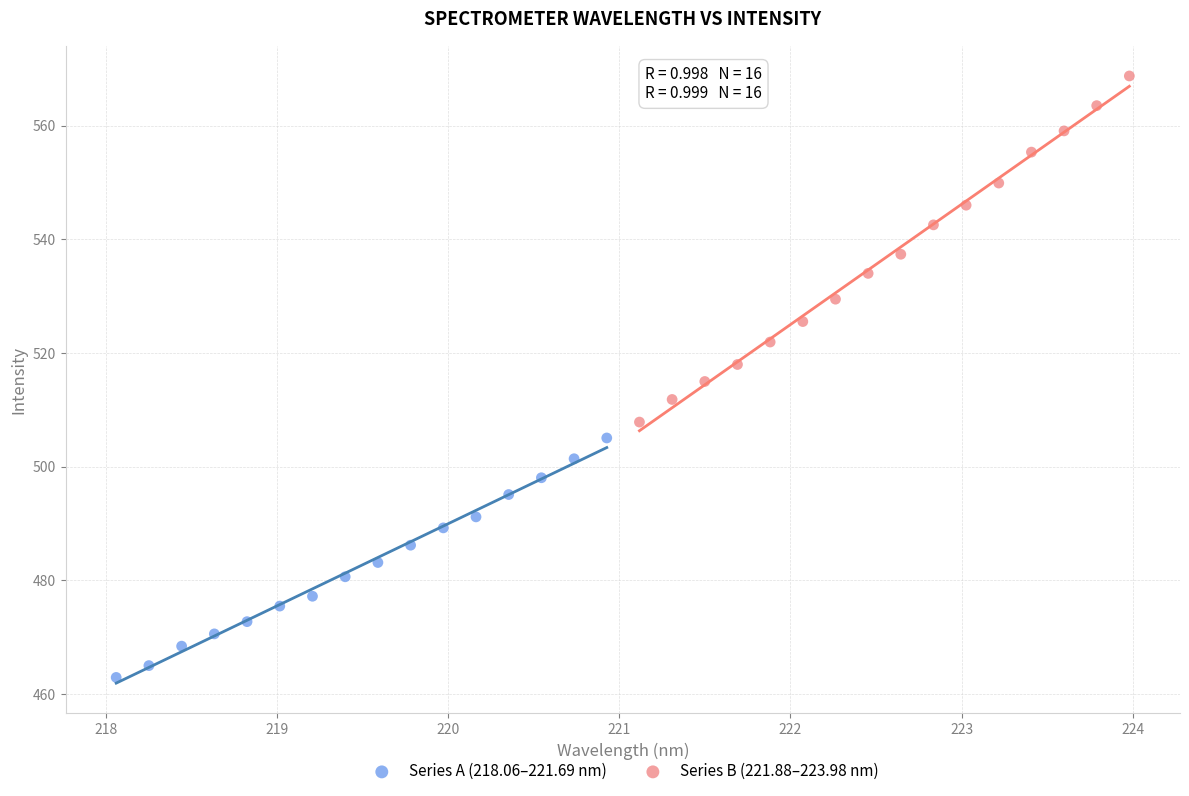

Which series has the widest spread of Y values?

Series B (221.88–223.98 nm)